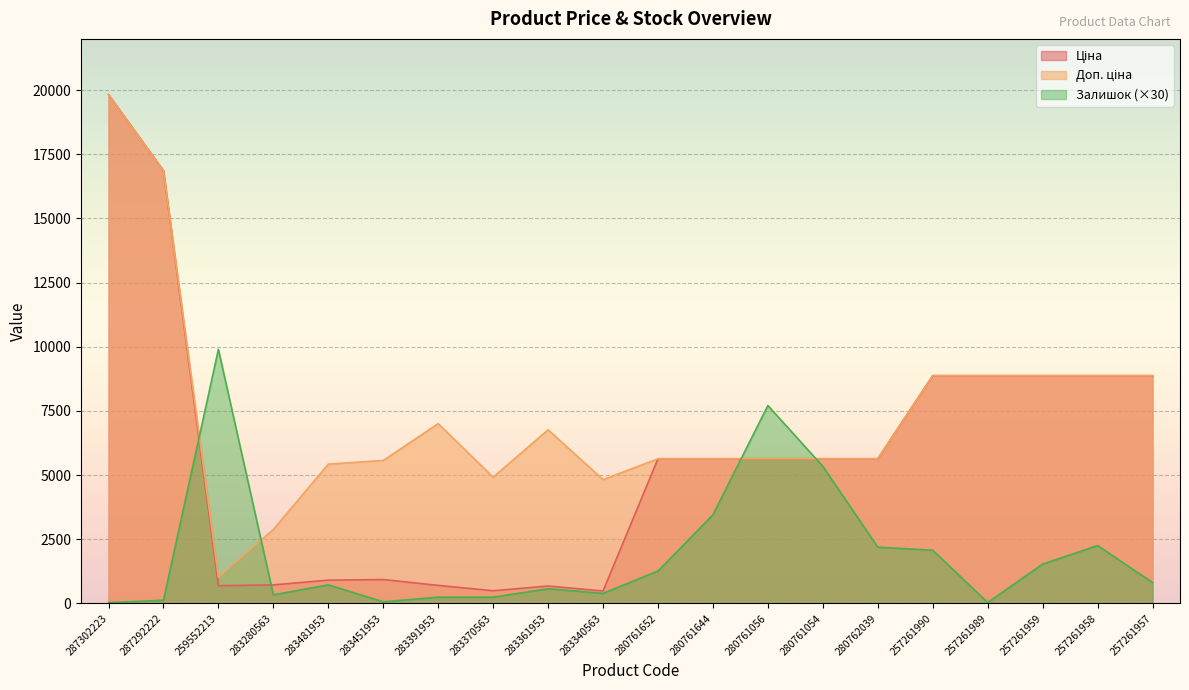

Reading left to right, list all the values displayed in this chart.

Ціна: 287302223=19831.1	287292222=16863.2	259552213=689.1	283280563=719.6	283481953=904.3	283451953=928.3	283391953=700.4	283370563=491.7	283361953=676.4	283340563=482.1	280761652=5636.0	280761644=5636.0	280761056=5636.0	280761054=5636.0	280762039=5636.0	257261990=8874.6	257261989=8874.6	257261959=8874.6	257261958=8874.6	257261957=8874.6
Доп. ціна: 287302223=19831.1	287292222=16863.2	259552213=1017.8	283280563=2878.5	283481953=5425.9	283451953=5569.9	283391953=7004.3	283370563=4917.4	283361953=6764.4	283340563=4821.4	280761652=5636.0	280761644=5636.0	280761056=5636.0	280761054=5636.0	280762039=5636.0	257261990=8874.6	257261989=8874.6	257261959=8874.6	257261958=8874.6	257261957=8874.6
Залишок: 287302223=30.0	287292222=120.0	259552213=9900.0	283280563=330.0	283481953=720.0	283451953=60.0	283391953=240.0	283370563=240.0	283361953=570.0	283340563=390.0	280761652=1260.0	280761644=3450.0	280761056=7710.0	280761054=5340.0	280762039=2190.0	257261990=2070.0	257261989=30.0	257261959=1530.0	257261958=2250.0	257261957=810.0